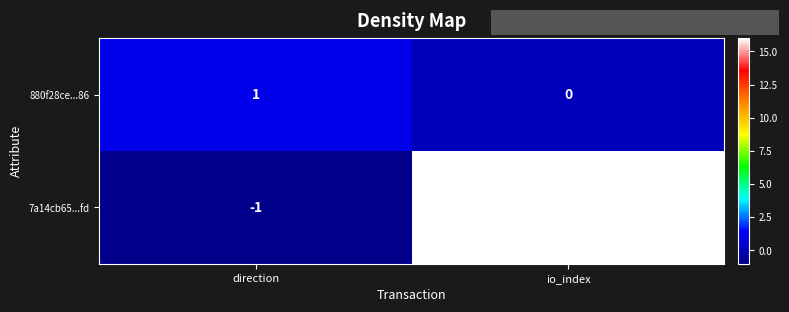

At how many categories does at least one series exceed 5?

1